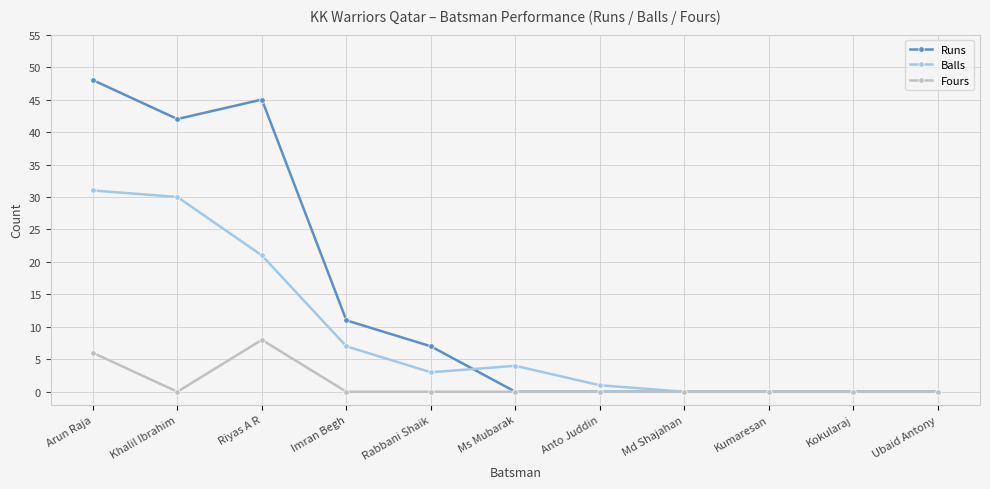

Which series has the largest total across all categories?

Runs